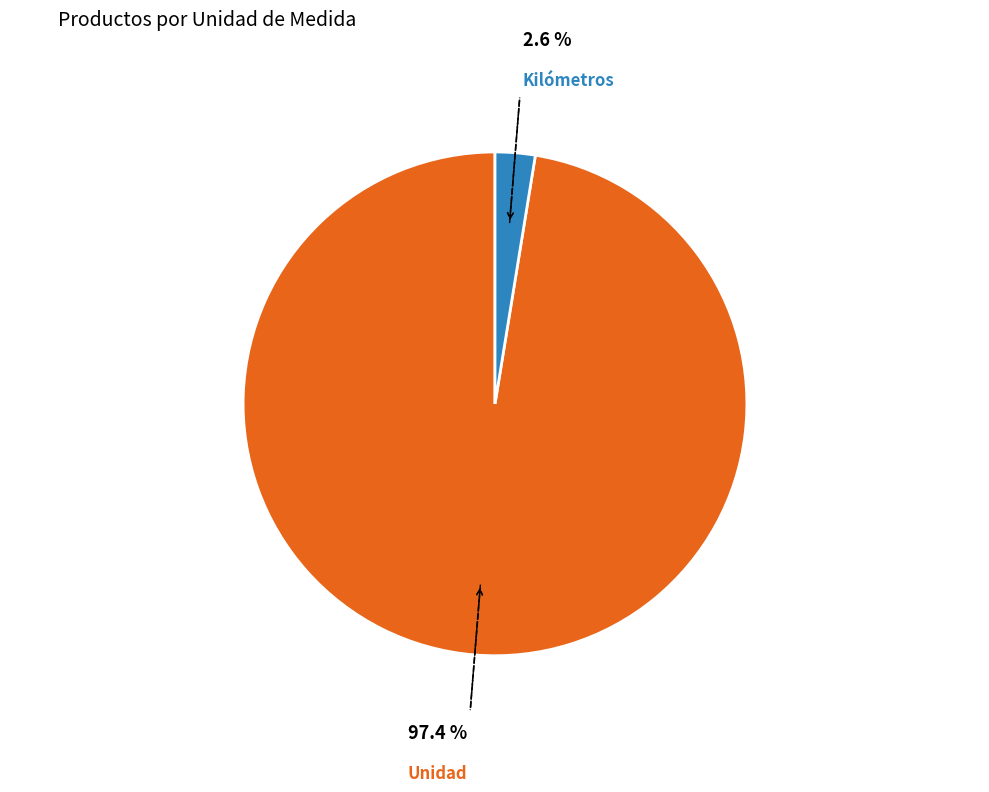

Is there any slice that represents more than half of the pie?

Yes